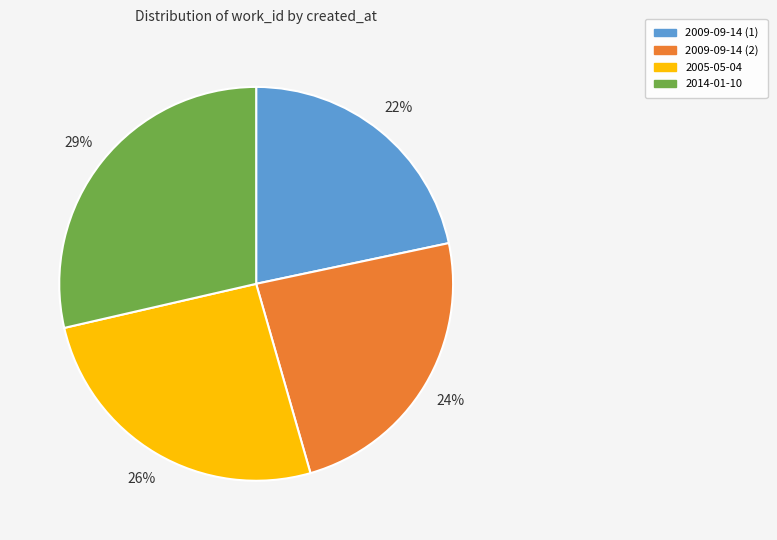

What is the ratio of the value at 2014-01-10 to the value at 2009-09-14 (2)?

1.2